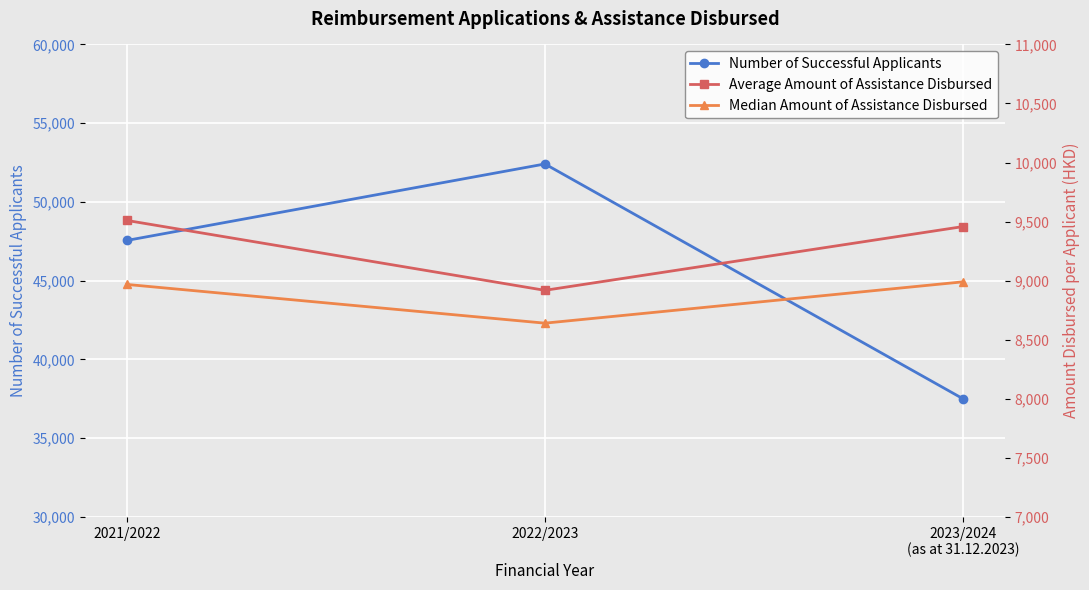

The value of Median Amount of Assistance Disbursed at 2021/2022 is 8968. True or false?

True